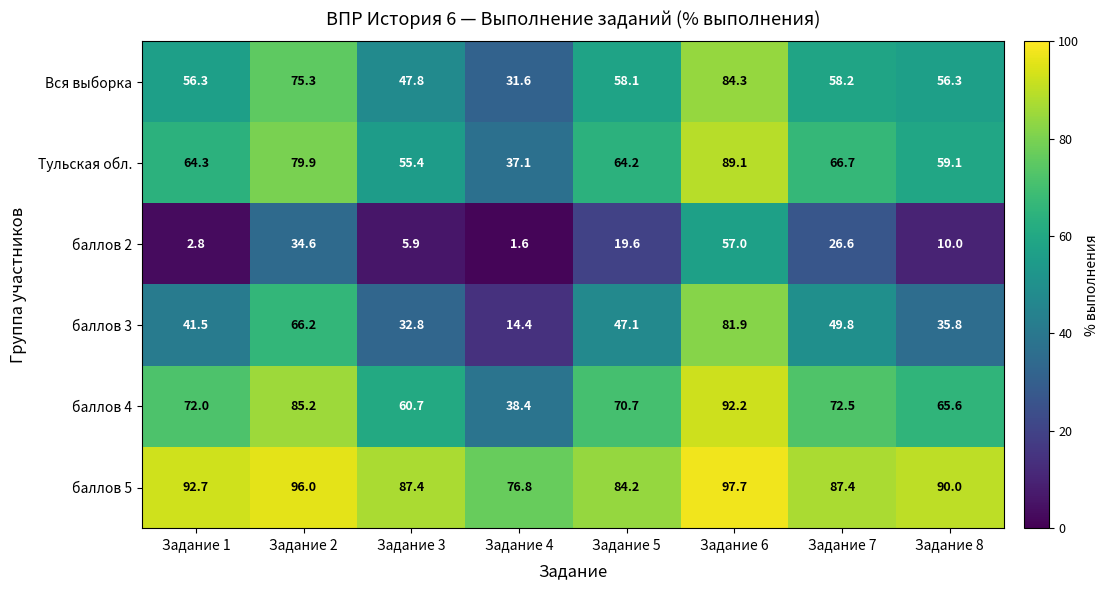

What is the sum of all Вся выборка values?

467.9